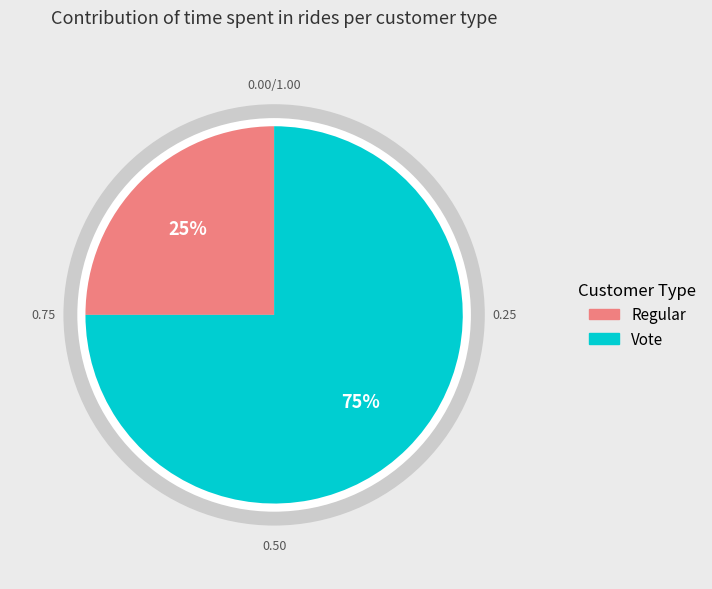

What is the total percentage of Vote and Regular?

100.0%